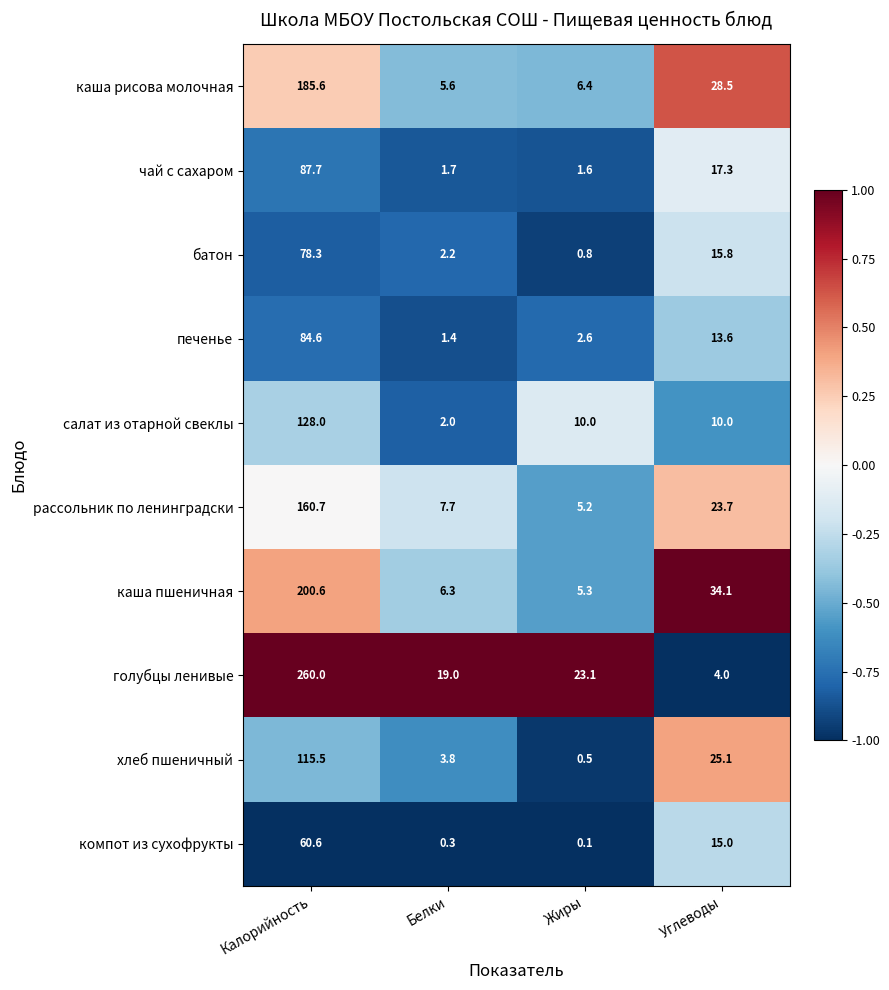

At which label does голубцы ленивые reach its minimum?

Углеводы